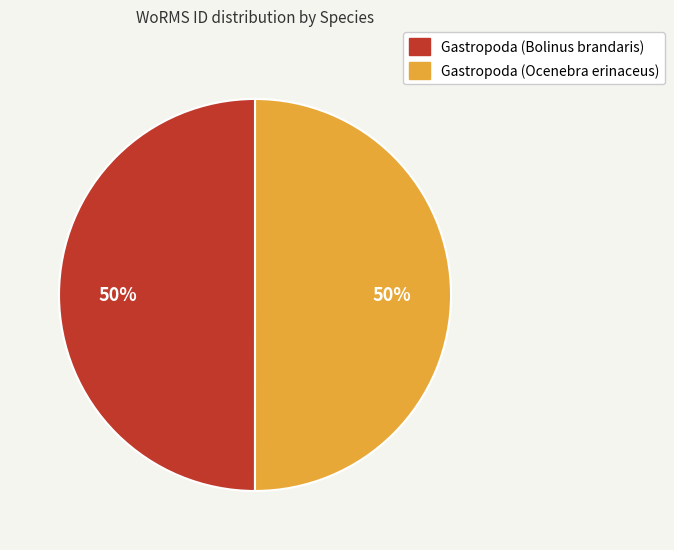

The Gastropoda (Bolinus brandaris) slice represents 50% of the pie. True or false?

True